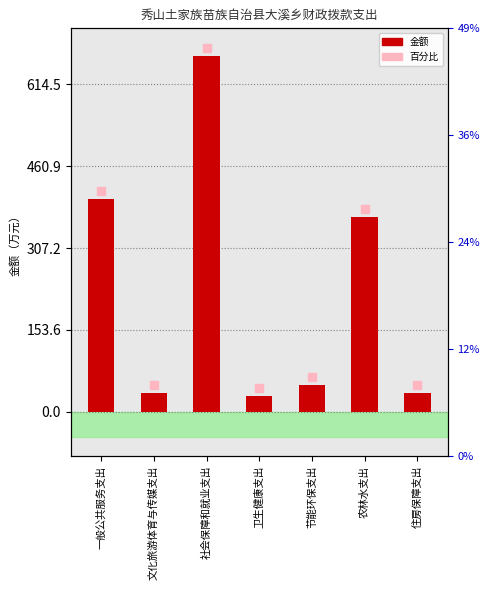

Between 农林水支出 and 一般公共服务支出, which is larger?

一般公共服务支出